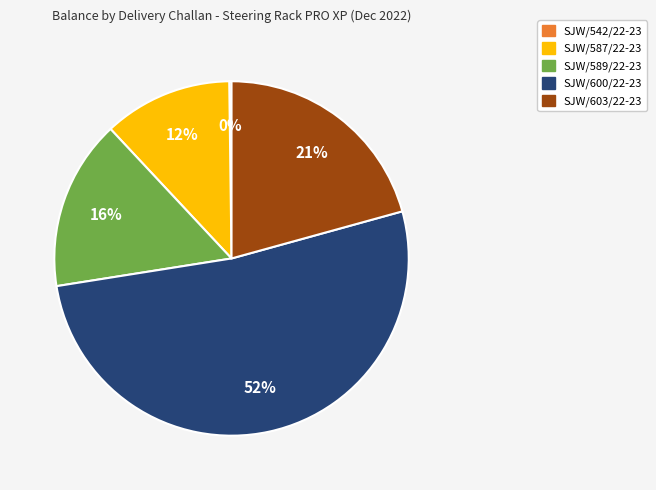

To the nearest percent, what is the average slice percentage?

20%